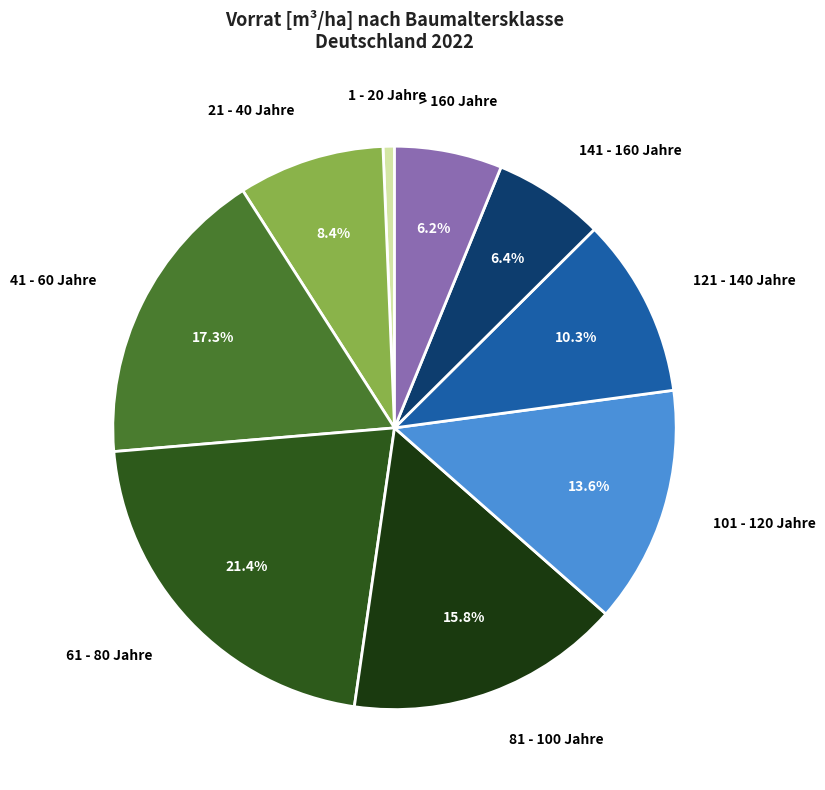

Is there a majority slice in this chart?

No